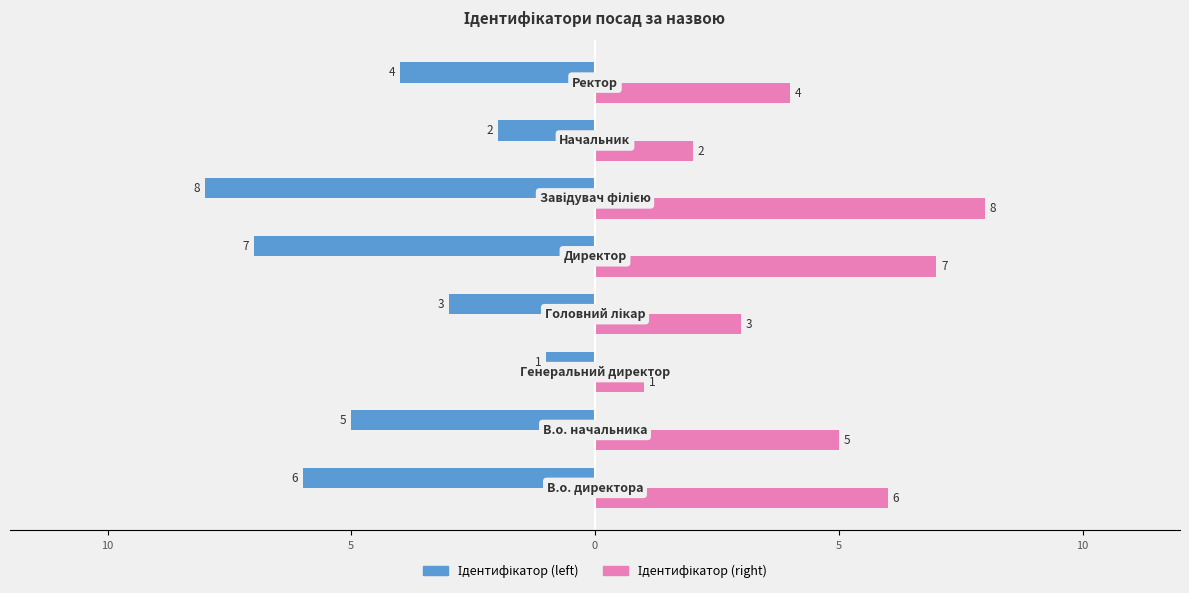

How many data points in Ідентифікатор (right) are above 5?

3